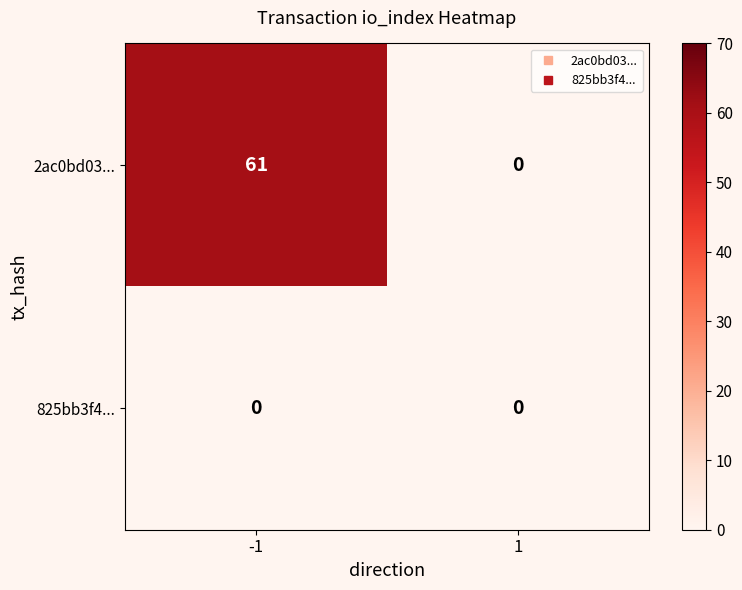

Reading left to right, list all the values displayed in this chart.

2ac0bd03...: 61	0
825bb3f4...: 0	0